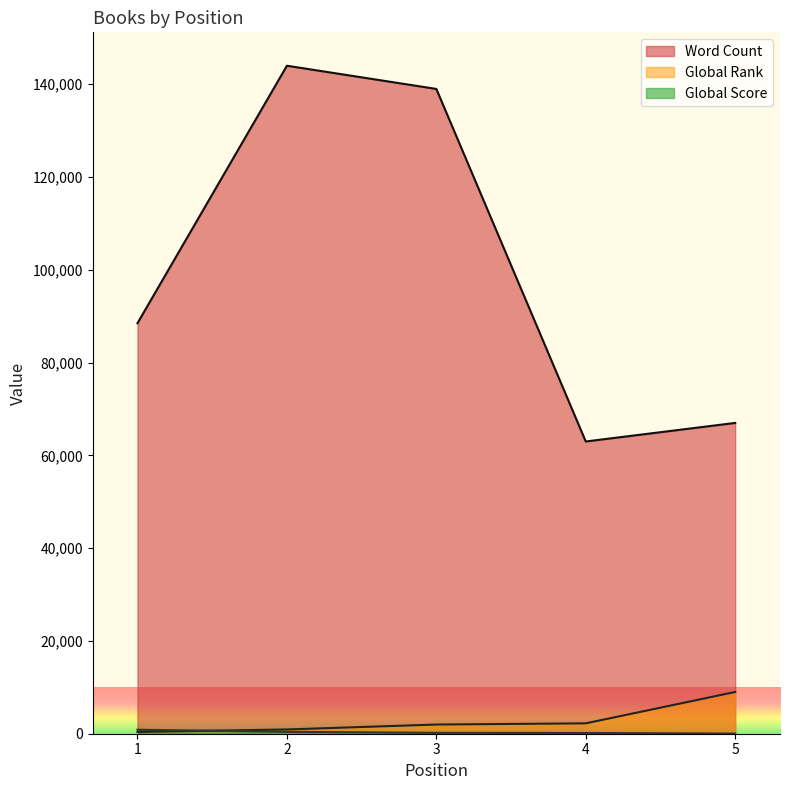

At which category does Word Count reach its first local valley?

4